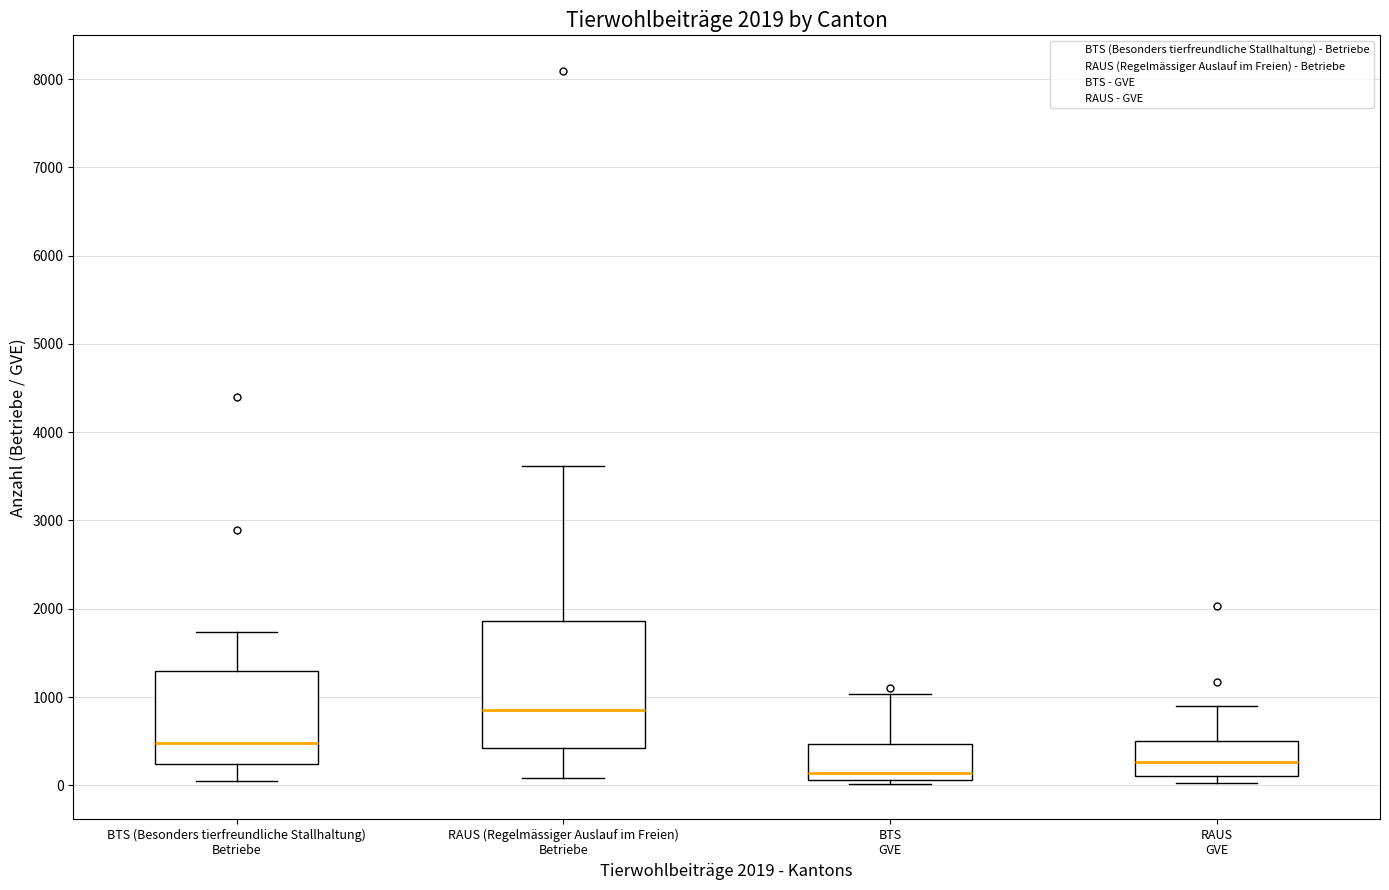

Which box's median line is the highest?

RAUS (Regelmässiger Auslauf im Freien) Betriebe